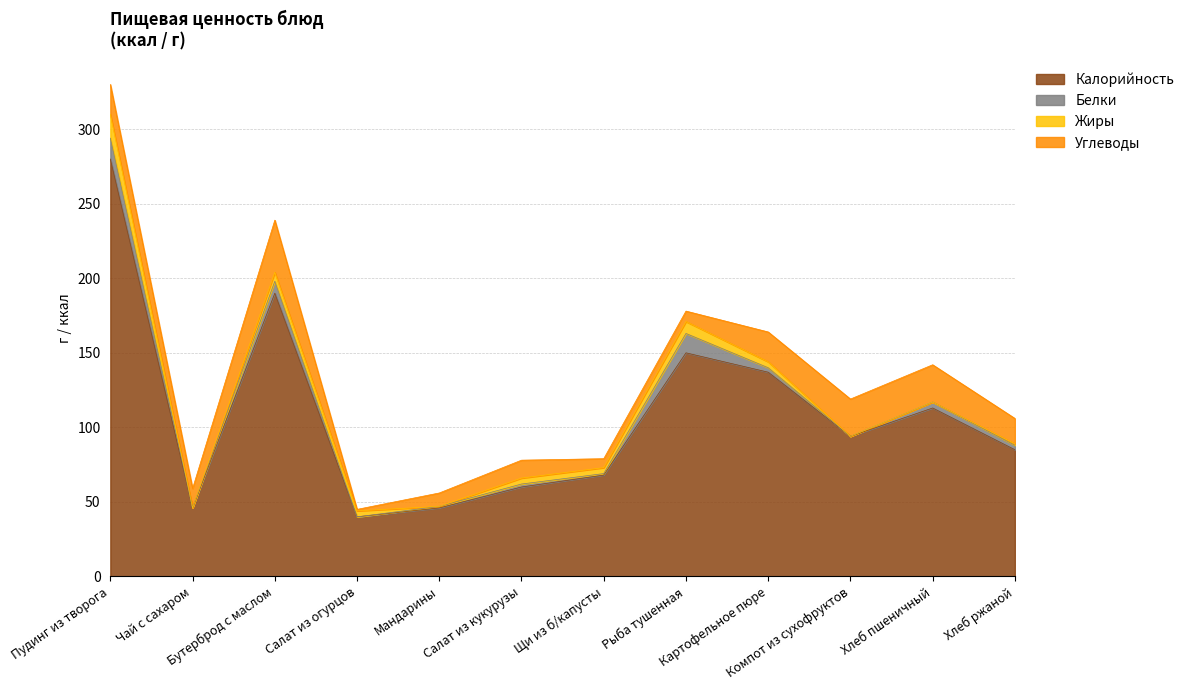

What is the label of the 7th point from the right?

Салат из кукурузы